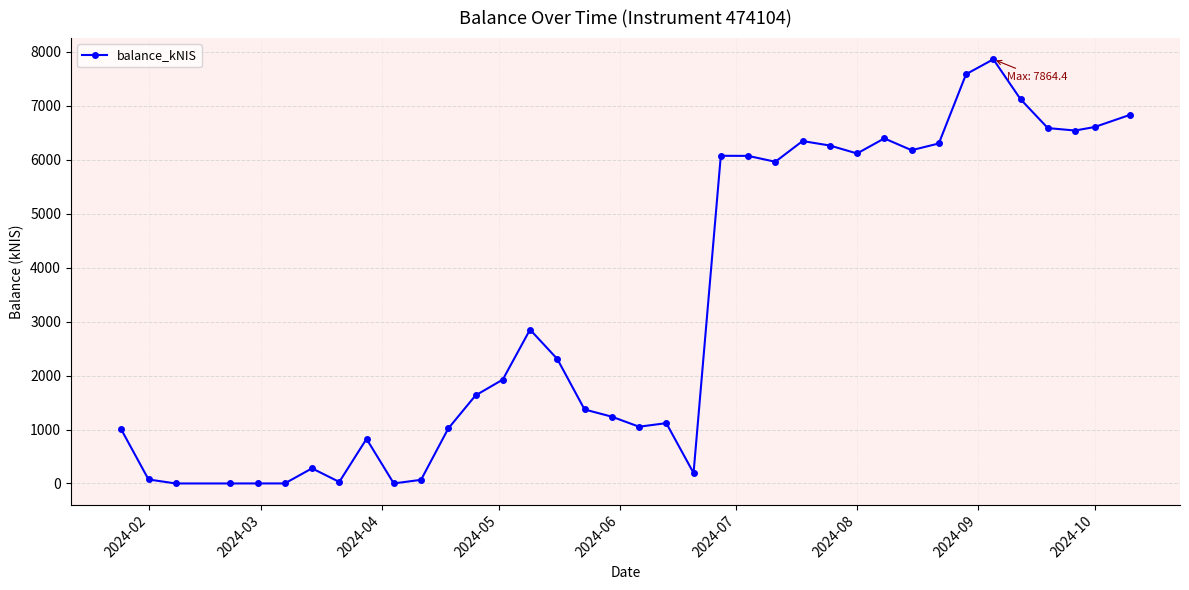

What is the difference between the maximum and minimum values?

7864.4